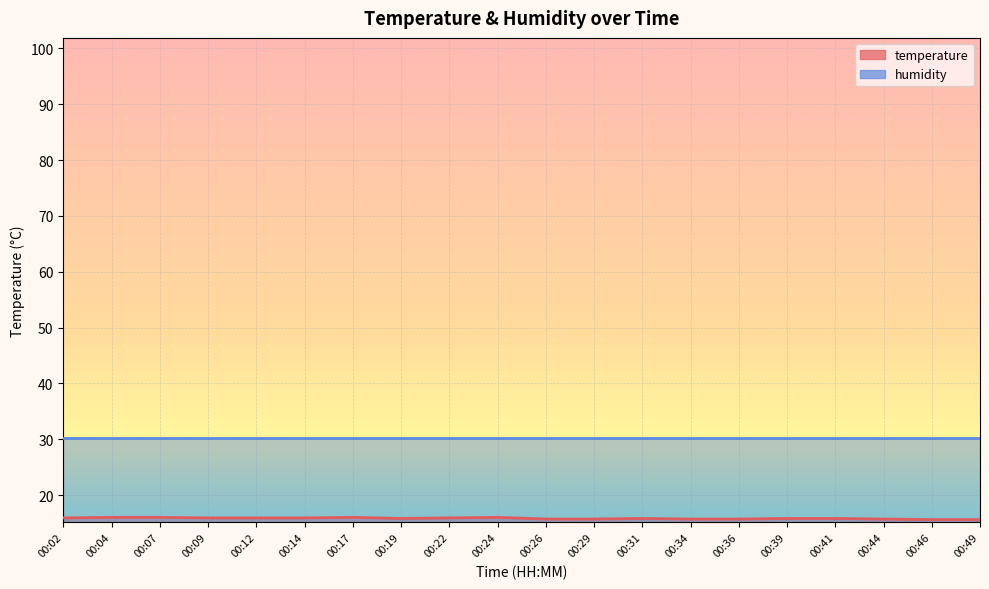

List the labels in order of value, smallest first.

00:46, 00:49, 00:26, 00:29, 00:34, 00:36, 00:44, 00:19, 00:31, 00:39, 00:41, 00:02, 00:09, 00:12, 00:14, 00:22, 00:04, 00:07, 00:17, 00:24